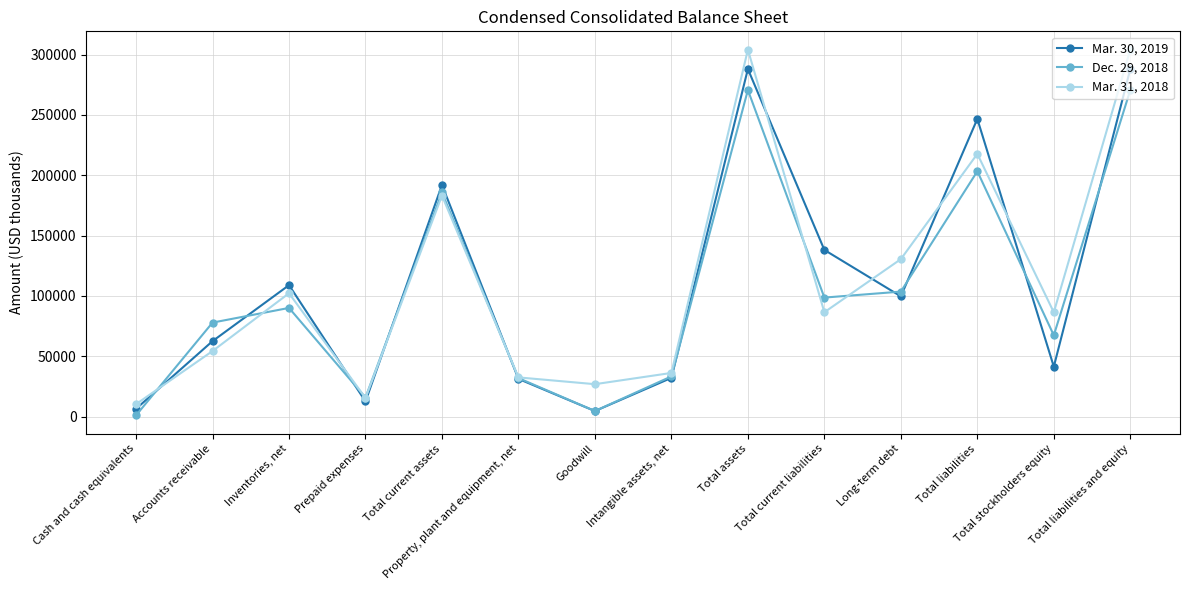

What value does the Mar. 31, 2018 series have at Total stockholders equity?

86427